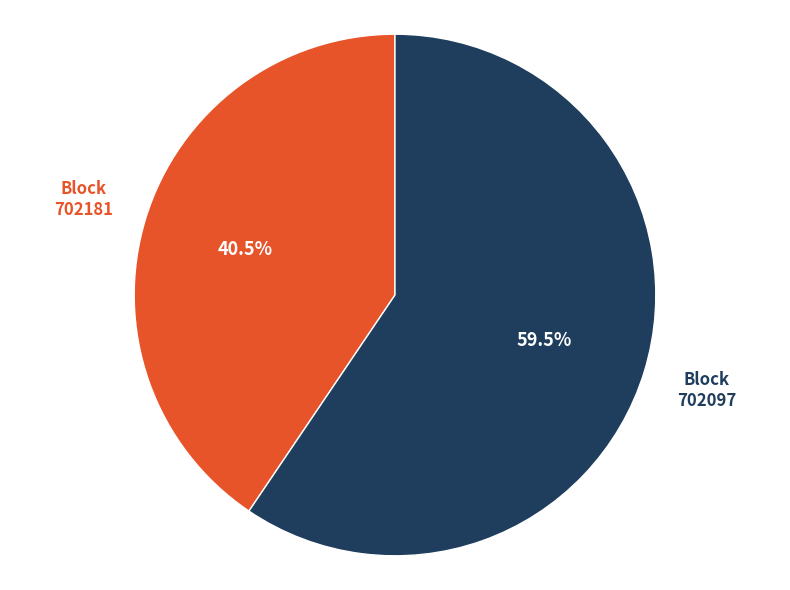

How many segments does this pie chart have?

2